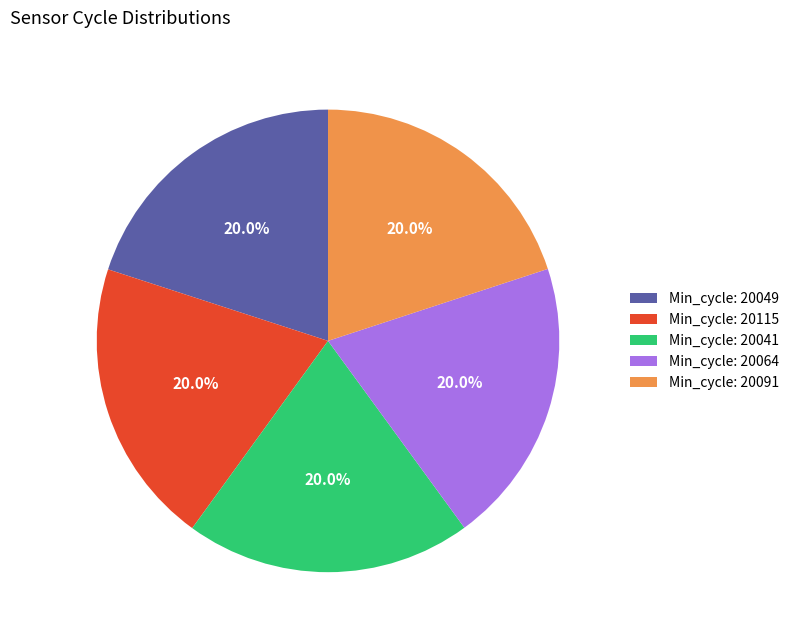

Does any single category account for the majority?

No